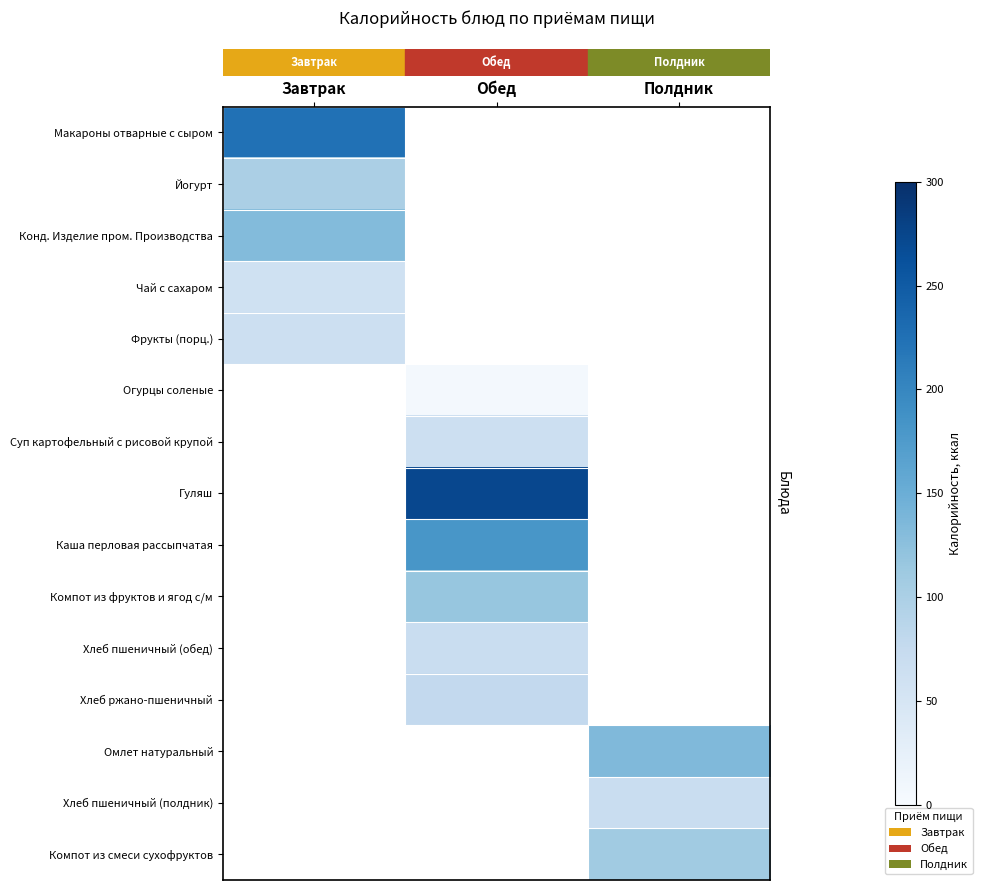

How many distinct data groups are displayed?

15